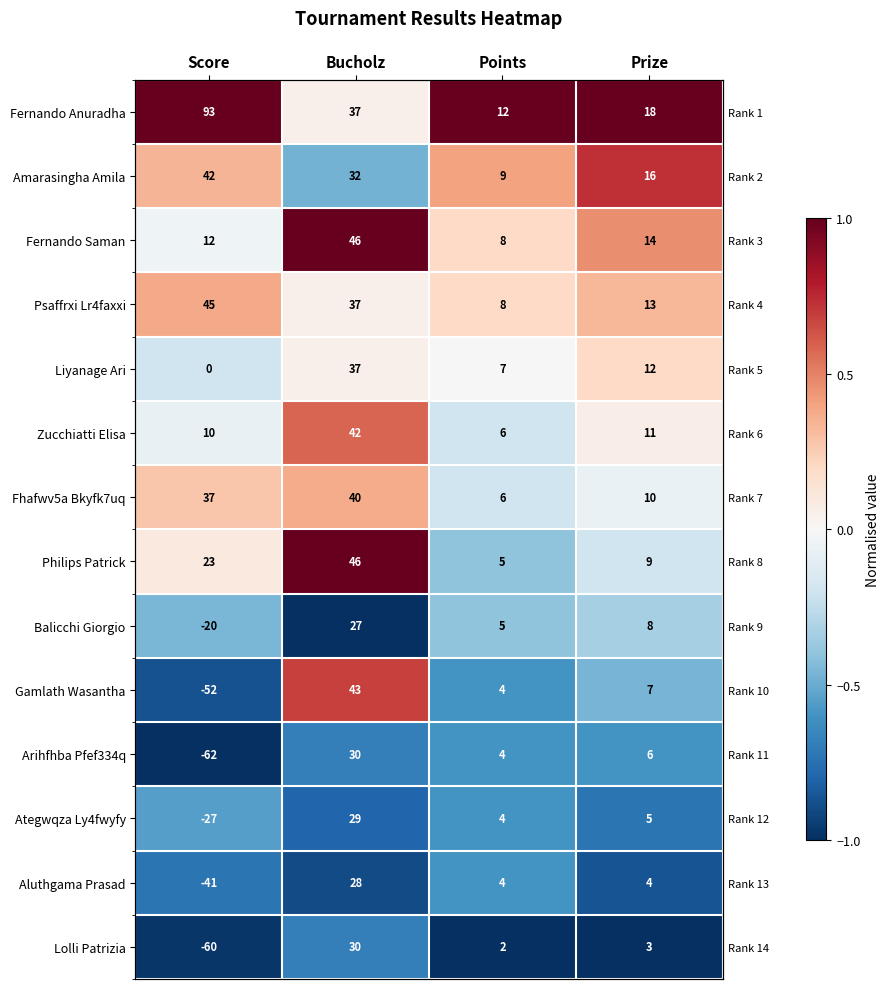

The value of Zucchiatti Elisa at Bucholz is 0.9. True or false?

False